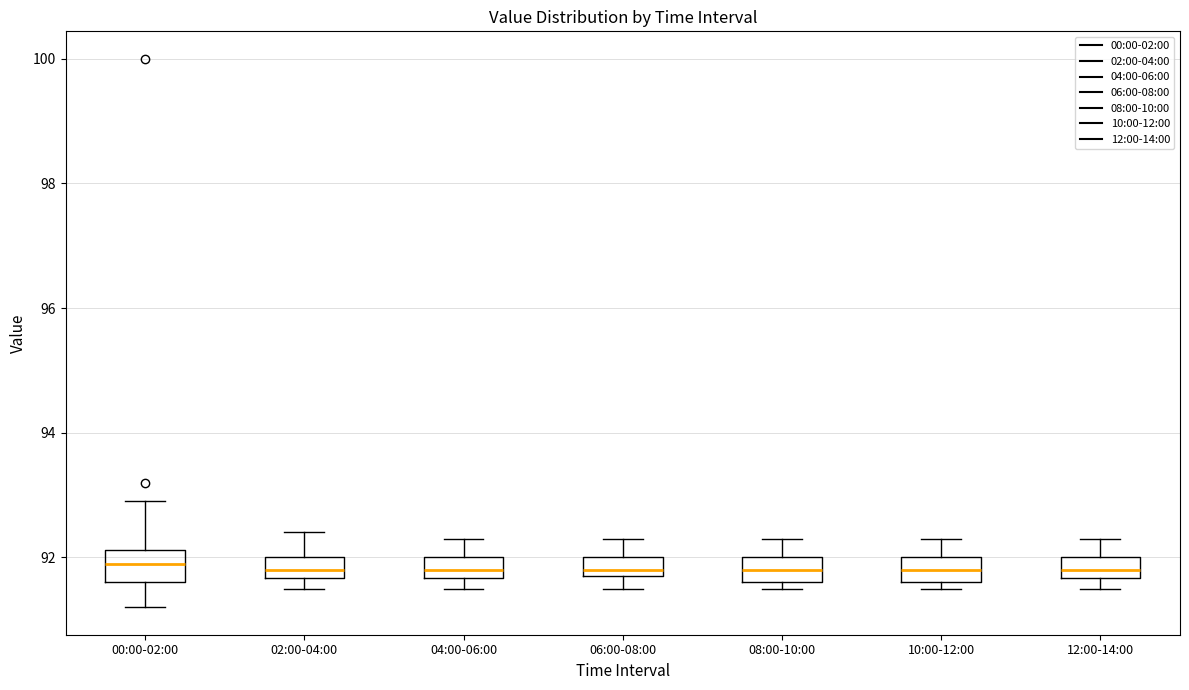

Where is the lower edge of the box for 10:00-12:00 on the y-axis? The values are not printed on the chart, so give them approximately, as read against the axis.

91.6